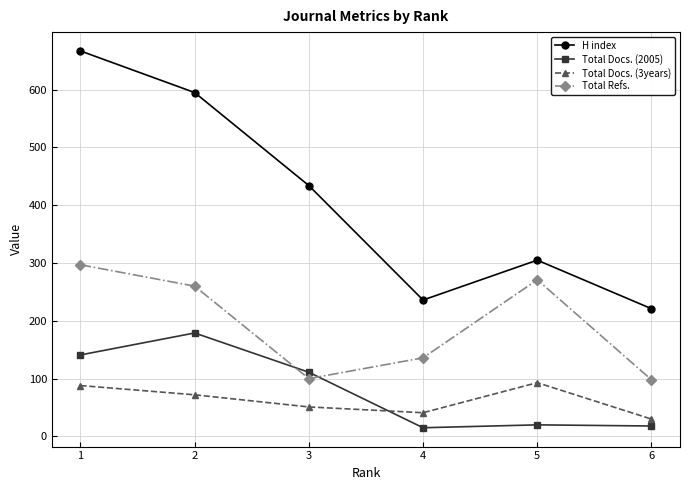

The value of Total Refs. at 4 is 208. True or false?

False